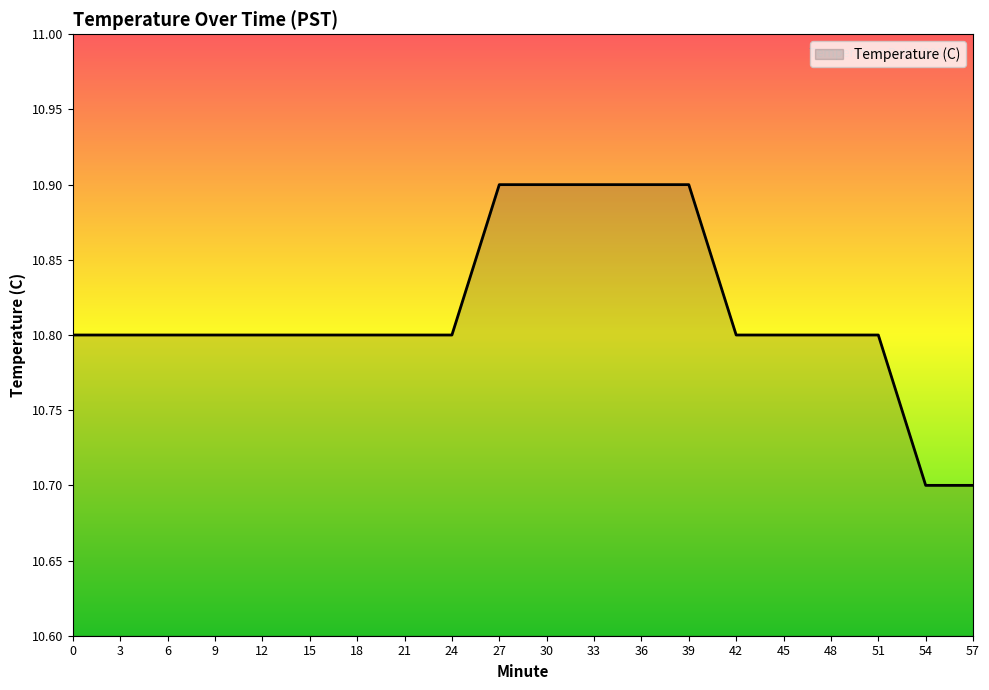

The value at 21 is 10.8. True or false?

True